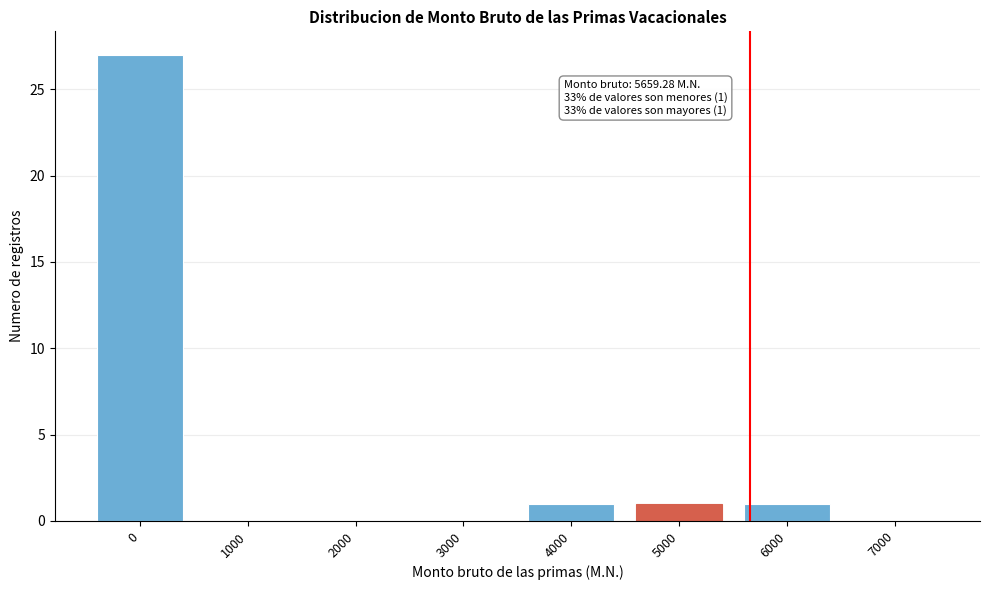

Reading right to left, transcribe all the data shown in this chart.

7000=0	6000=1	5000=1	4000=1	3000=0	2000=0	1000=0	0=27